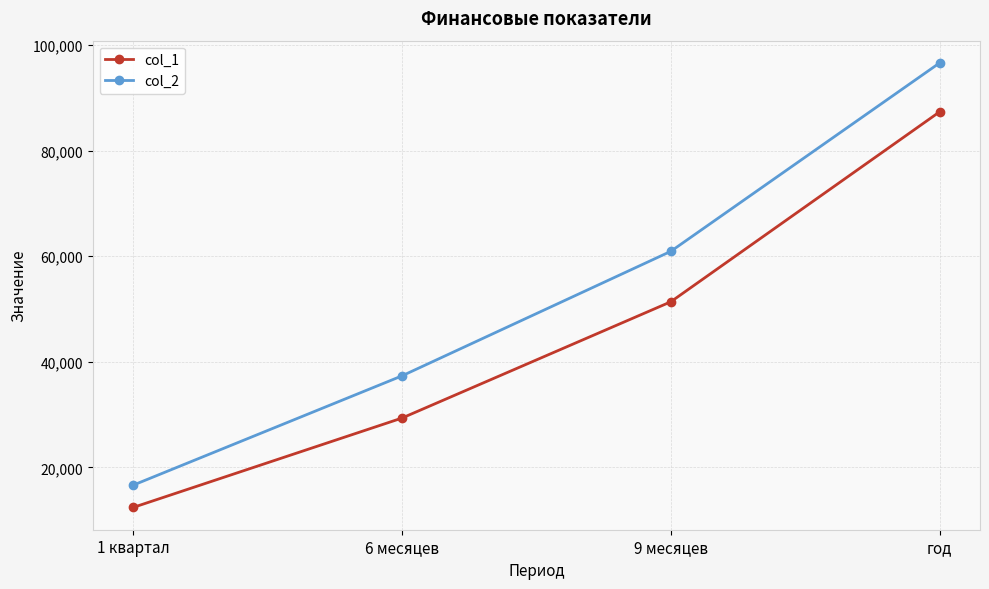

Reading left to right, transcribe all the data shown in this chart.

col_1: 12404.9	29338.1	51366.6	87359.2
col_2: 16622.0	37330.5	60923.5	96620.9